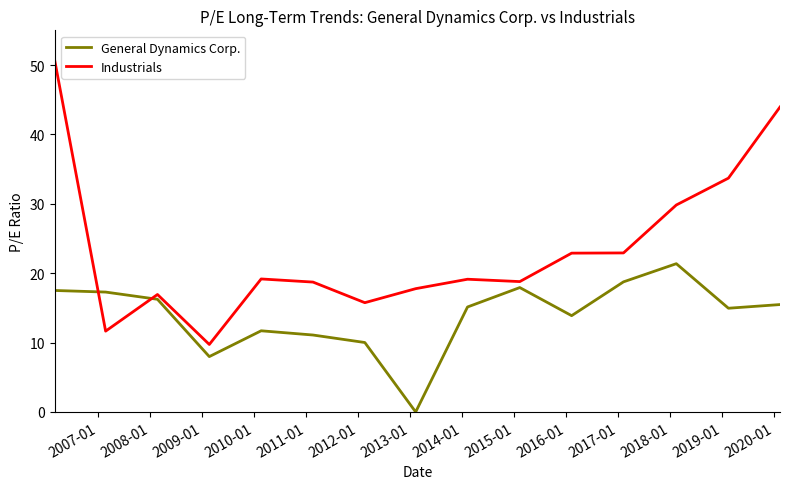

Rank the series by their average value, from lowest to highest.

General Dynamics Corp., Industrials